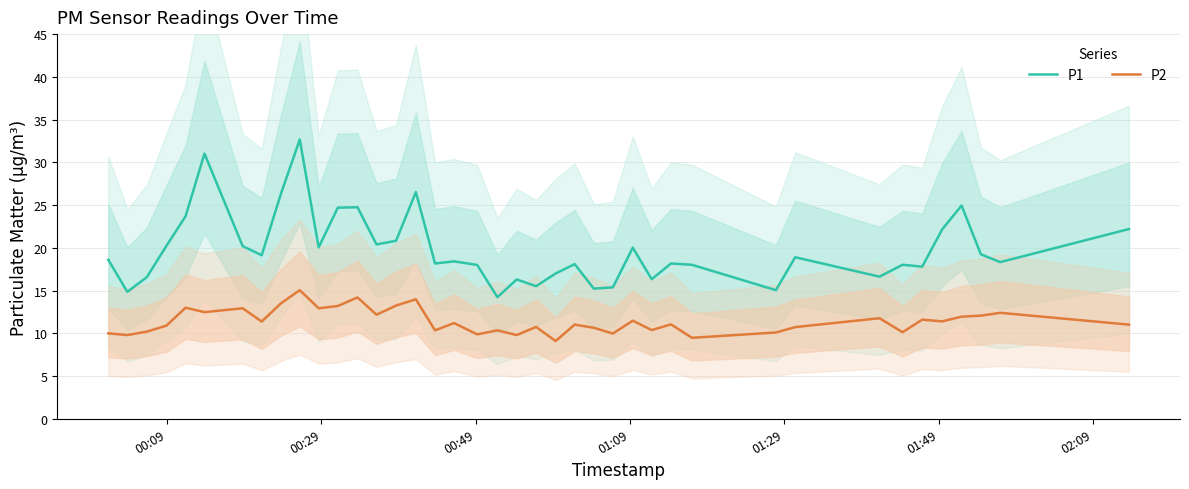

What is the minimum value for P1?

14.2